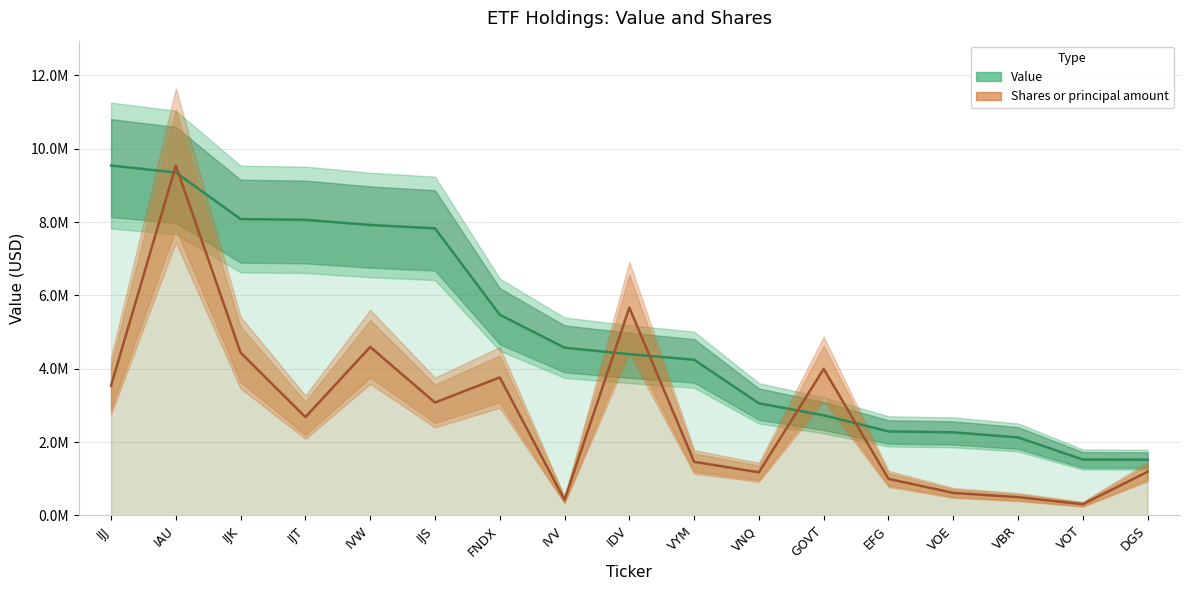

List the series in order of their overall mean, lowest first.

Shares (scaled), Value